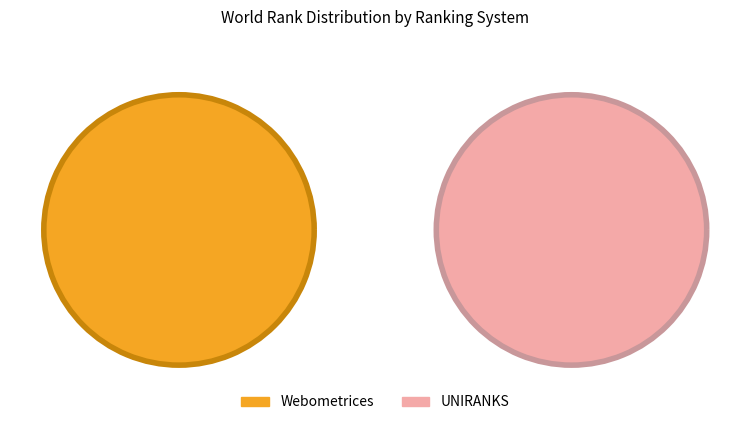

True or false: UNIRANKS 2023 accounts for 12% of the total.

True